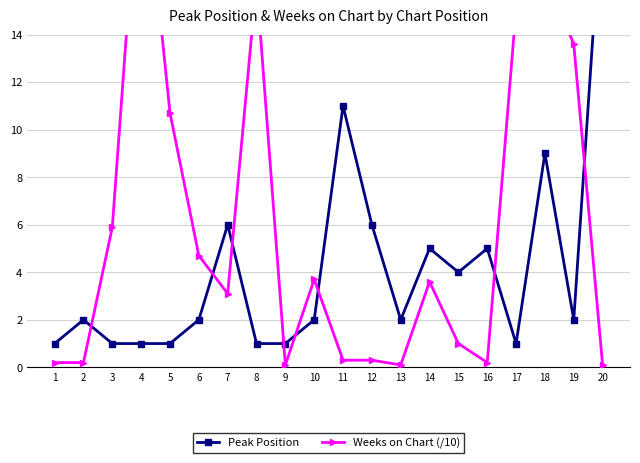

What is the value of the Weeks on Chart (/10) point at the 4th from the left?

22.5